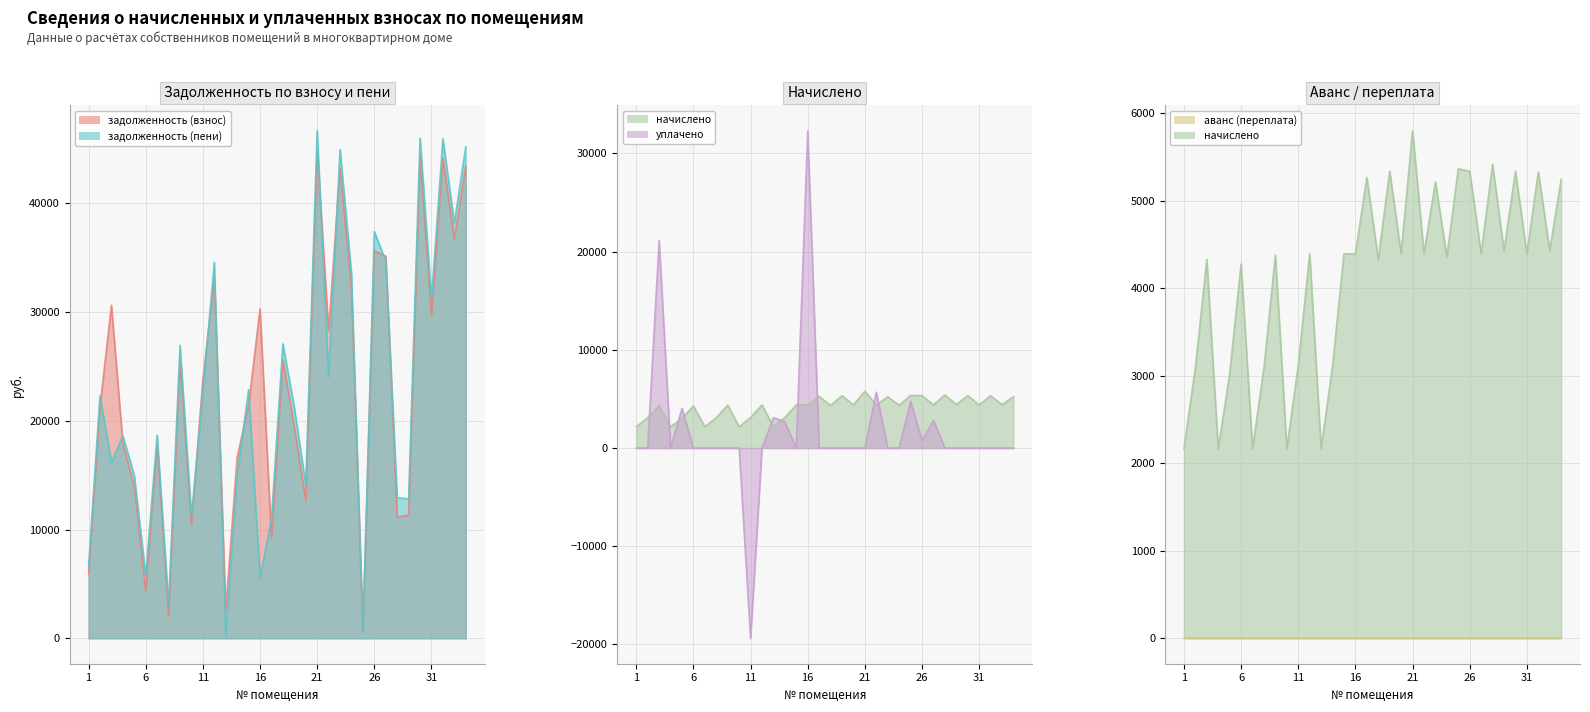

Does the chart display data point markers on the line(s)?

No